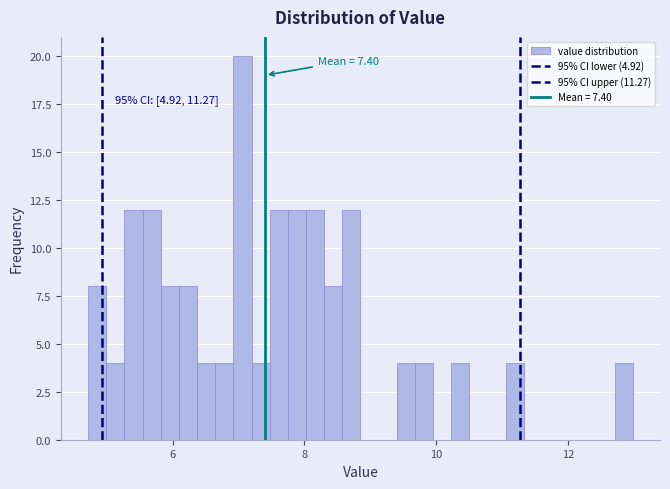

Around what value on the x-axis is the tallest bar? Give the approximate position of its centre, as read against the axis.

7.0